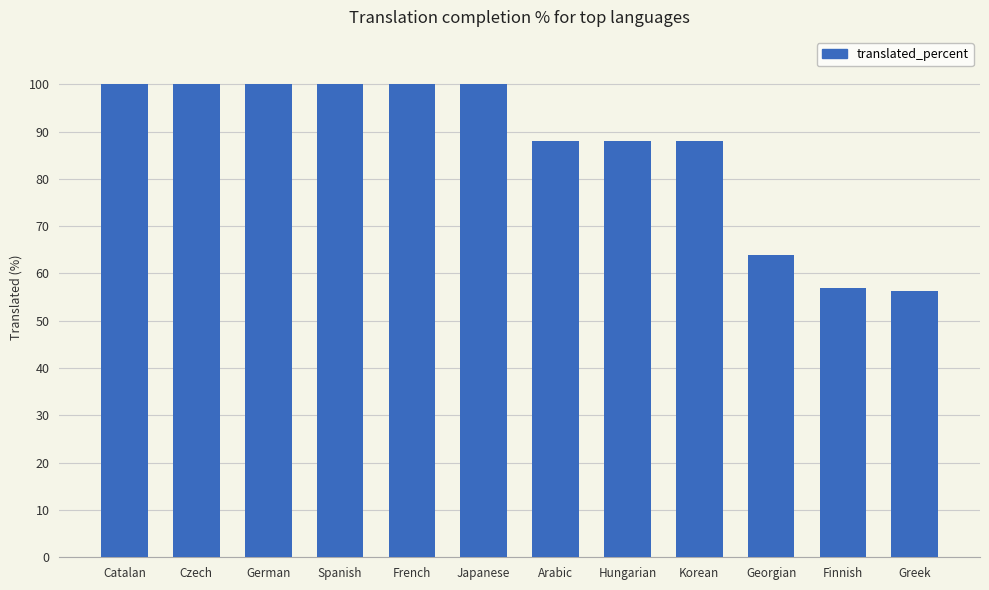

What is the smallest value displayed?

56.3